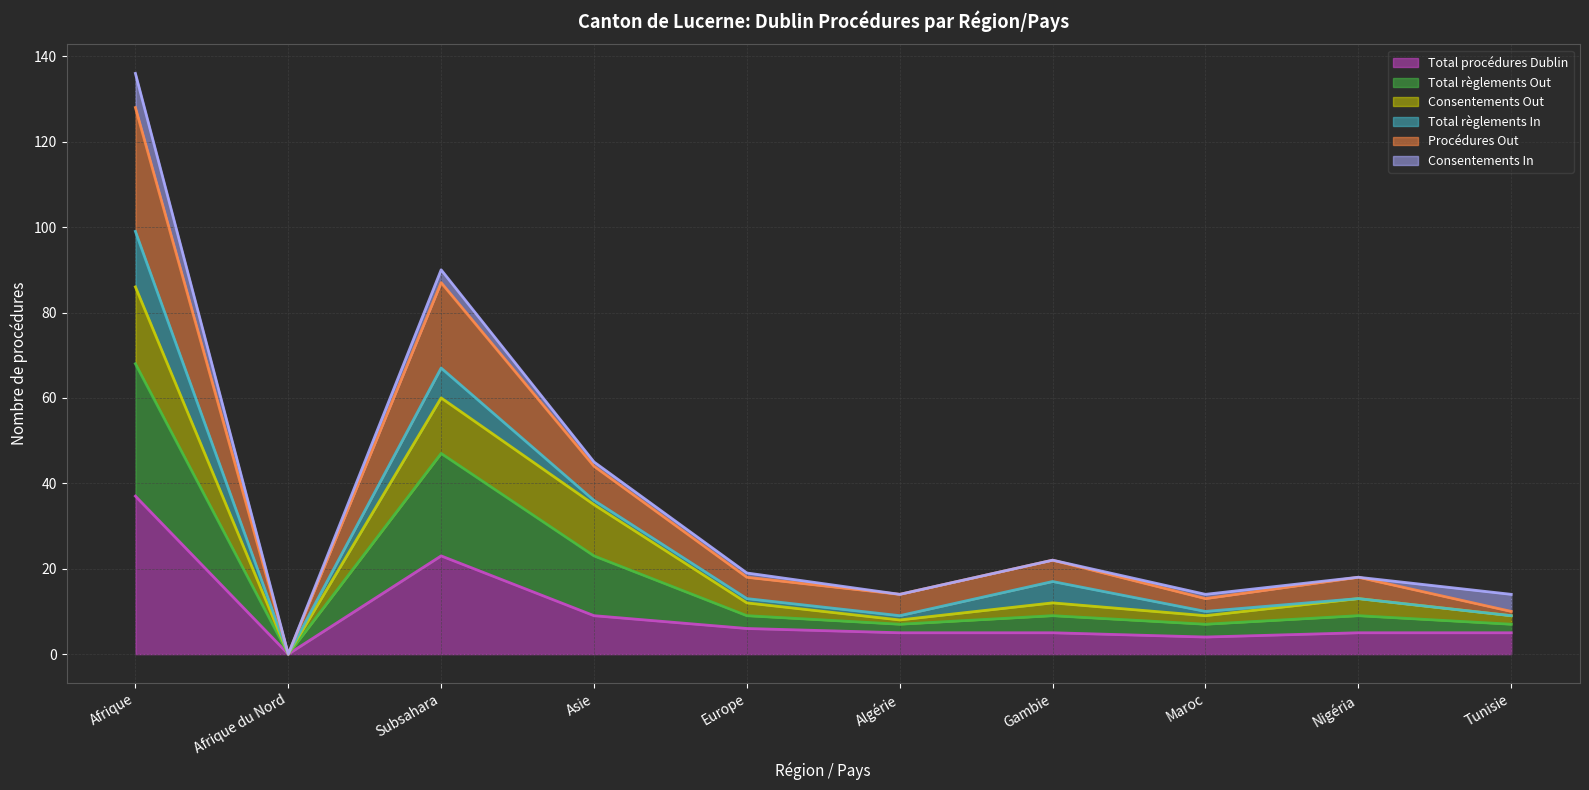

Which label corresponds to the smallest value in the chart?

Afrique du Nord